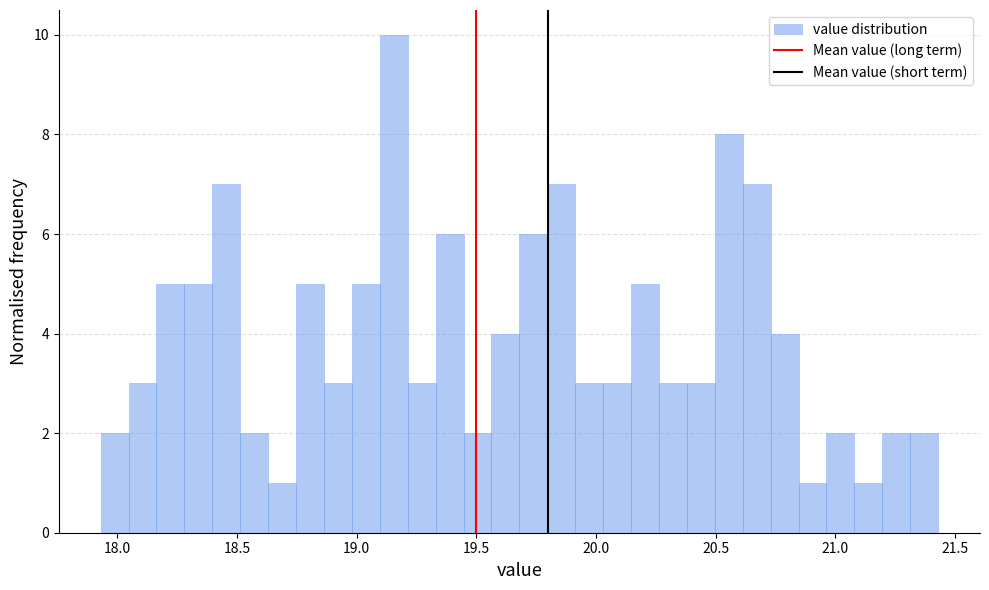

Around what value on the x-axis is the tallest bar? Give the approximate position of its centre, as read against the axis.

19.15